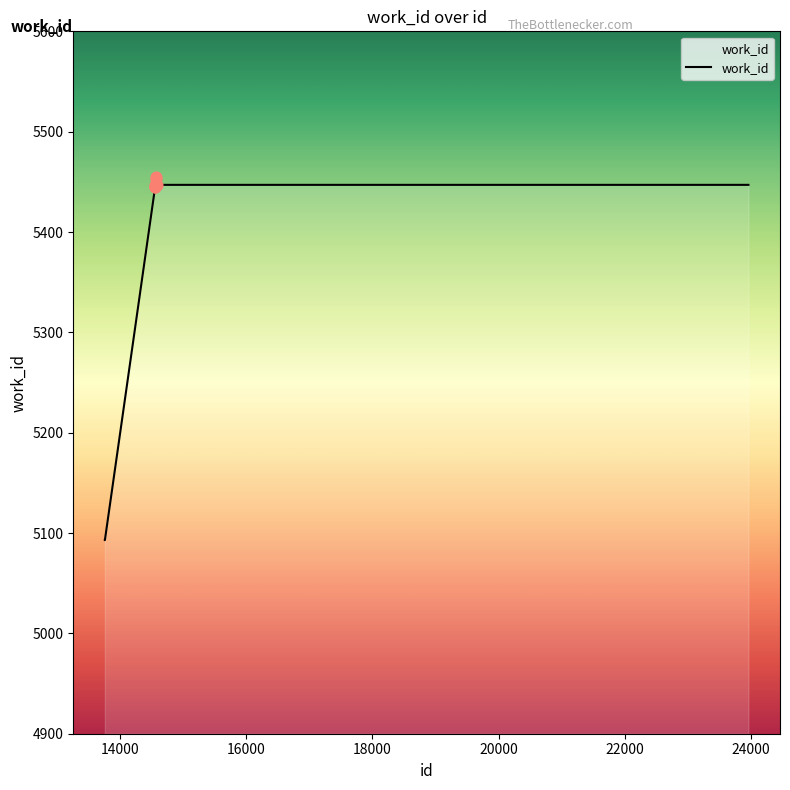

What is the smallest value displayed?

5093